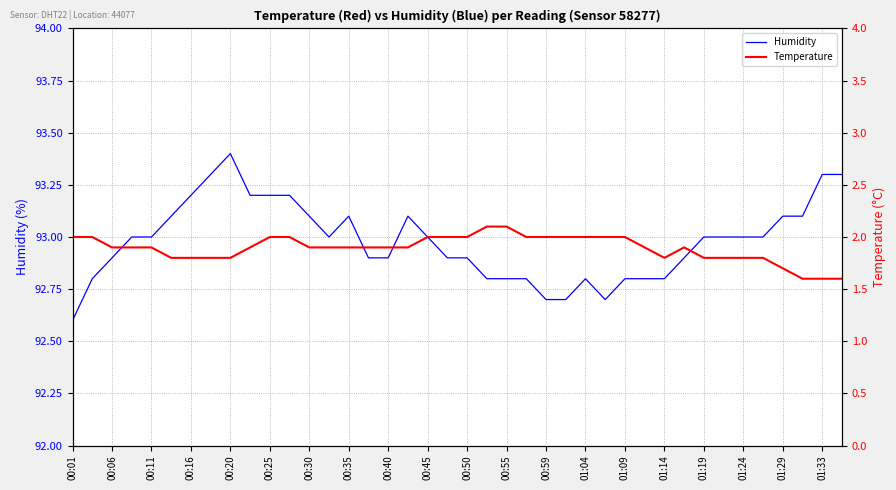

Which series has the widest spread of values?

Humidity